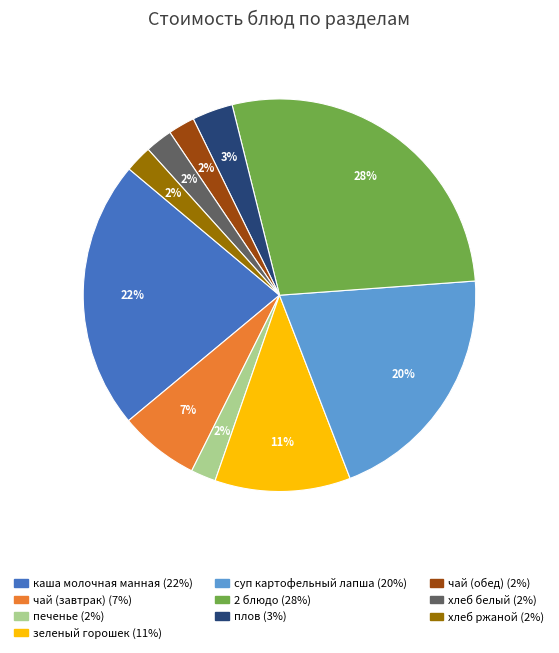

Which category has the biggest portion of the pie?

2 блюдо